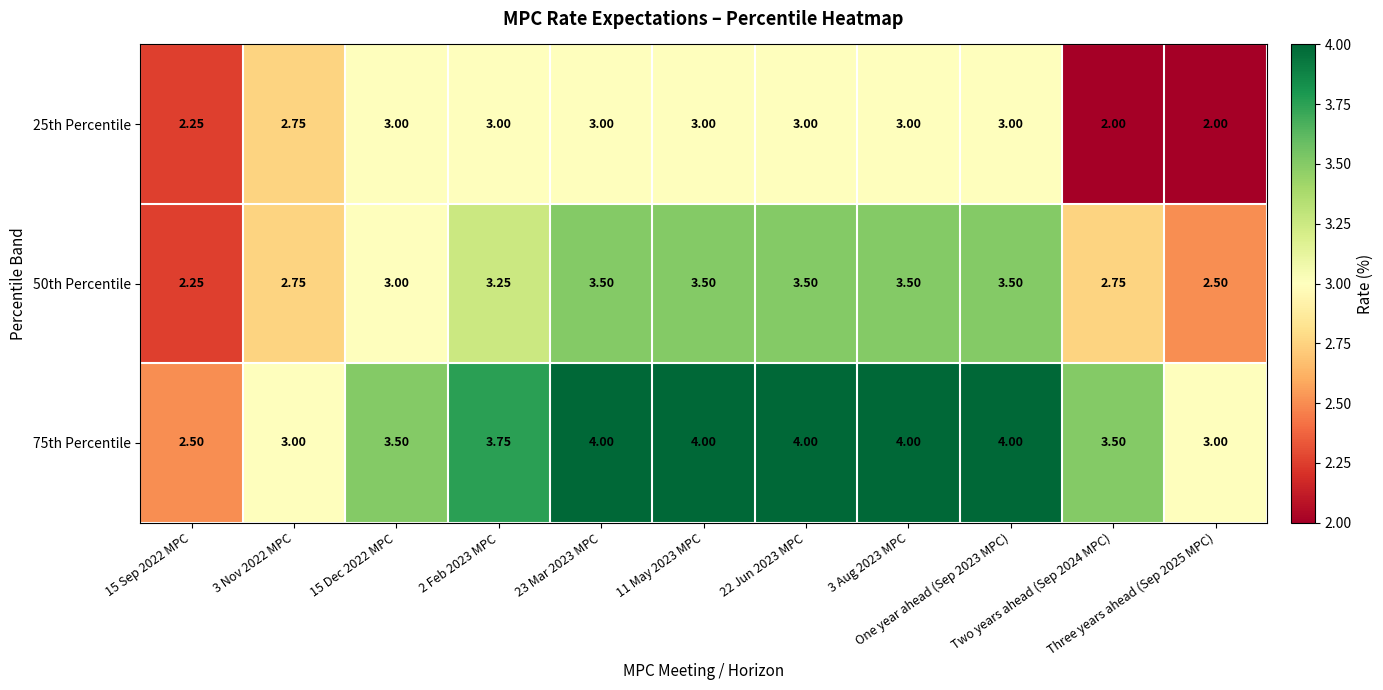

At 15 Dec 2022 MPC, list the series in order from smallest to largest.

25th Percentile, 50th Percentile, 75th Percentile